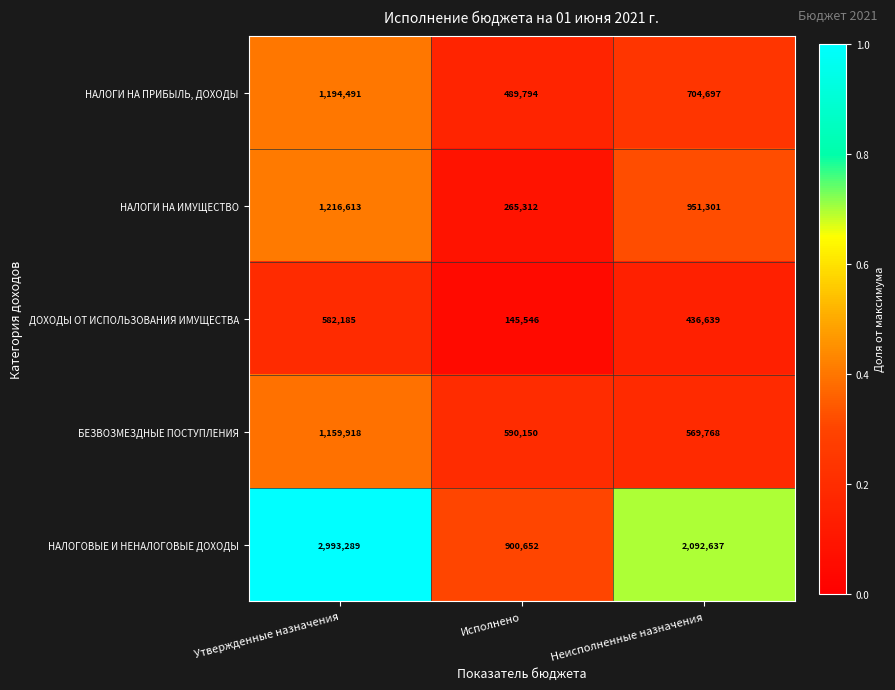

What is the spread (max minus min) of values at Утвержденные назначения?

2411104